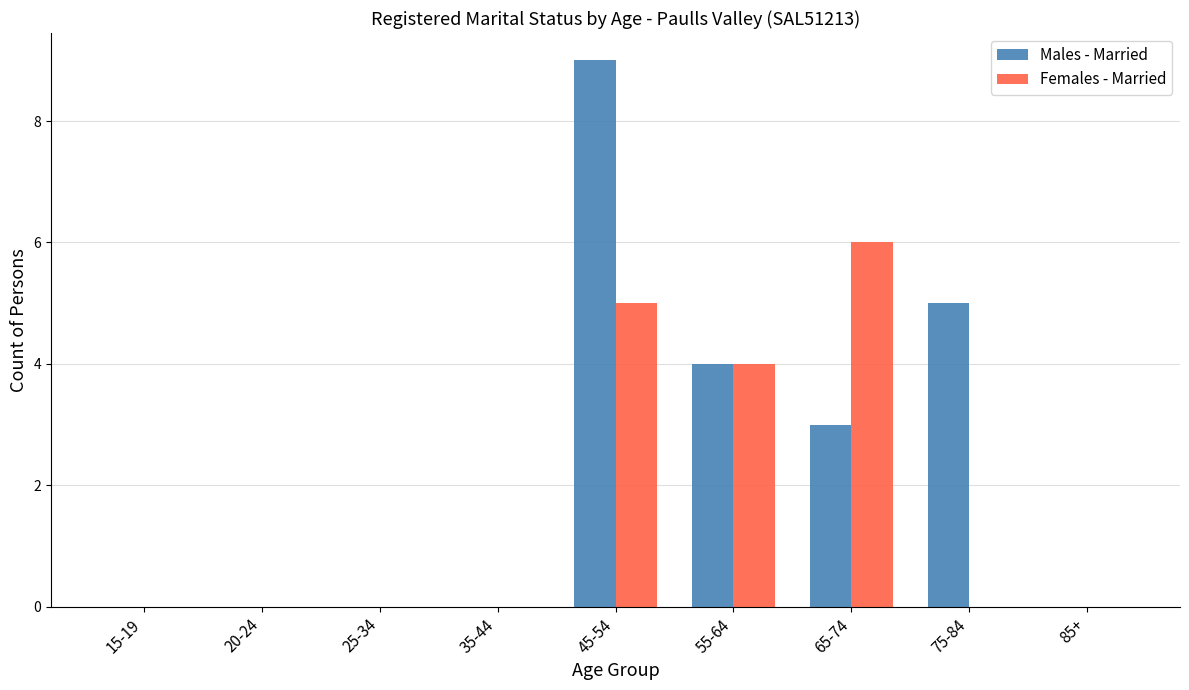

What is the total value across all series at 65-74?

9